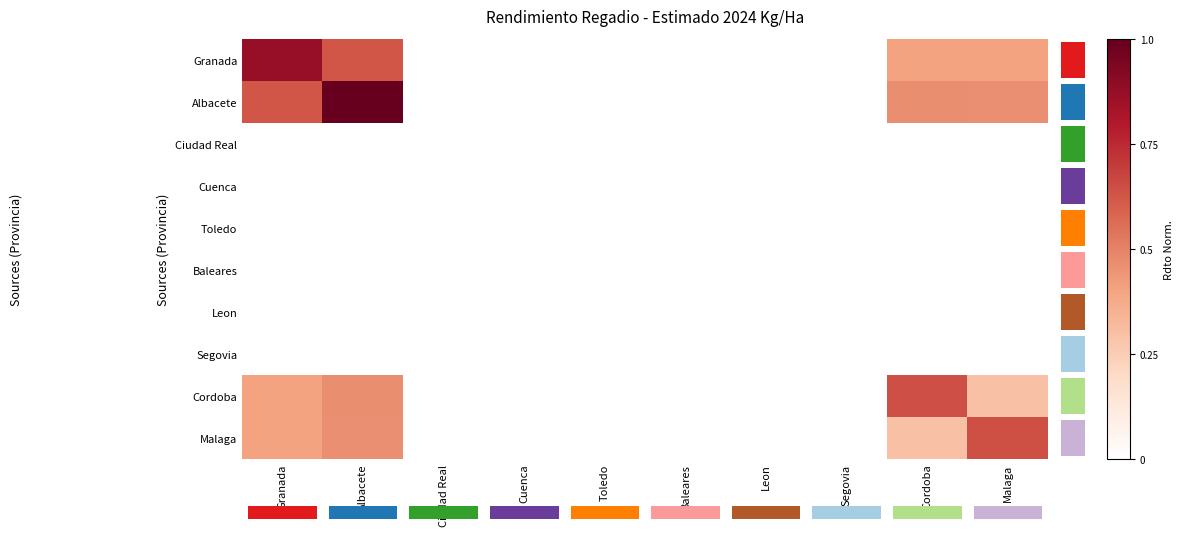

True or false: Ciudad Real has a value of 0.0 at Toledo.

True